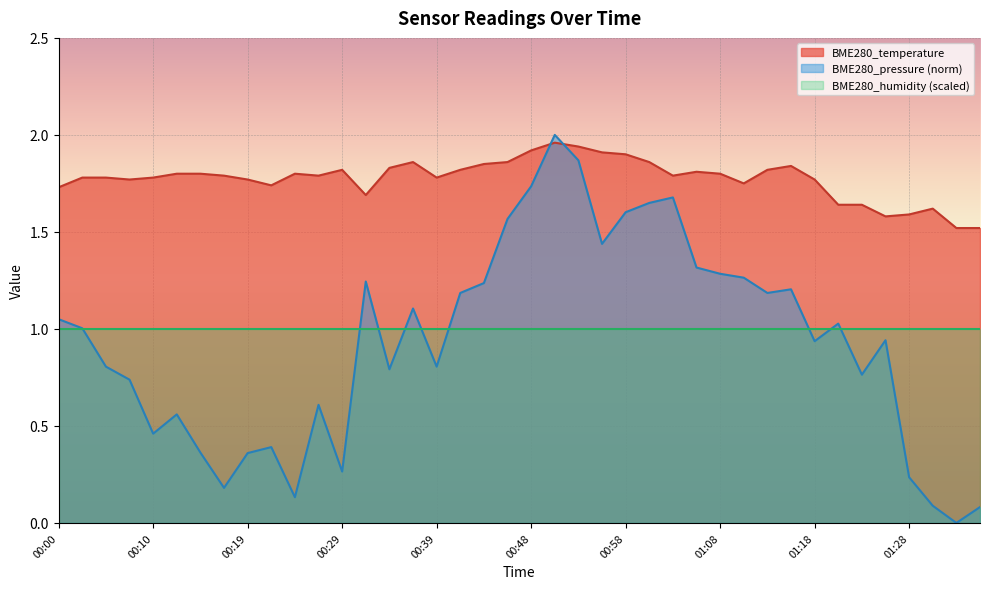

What position from the left is 00:07?

4